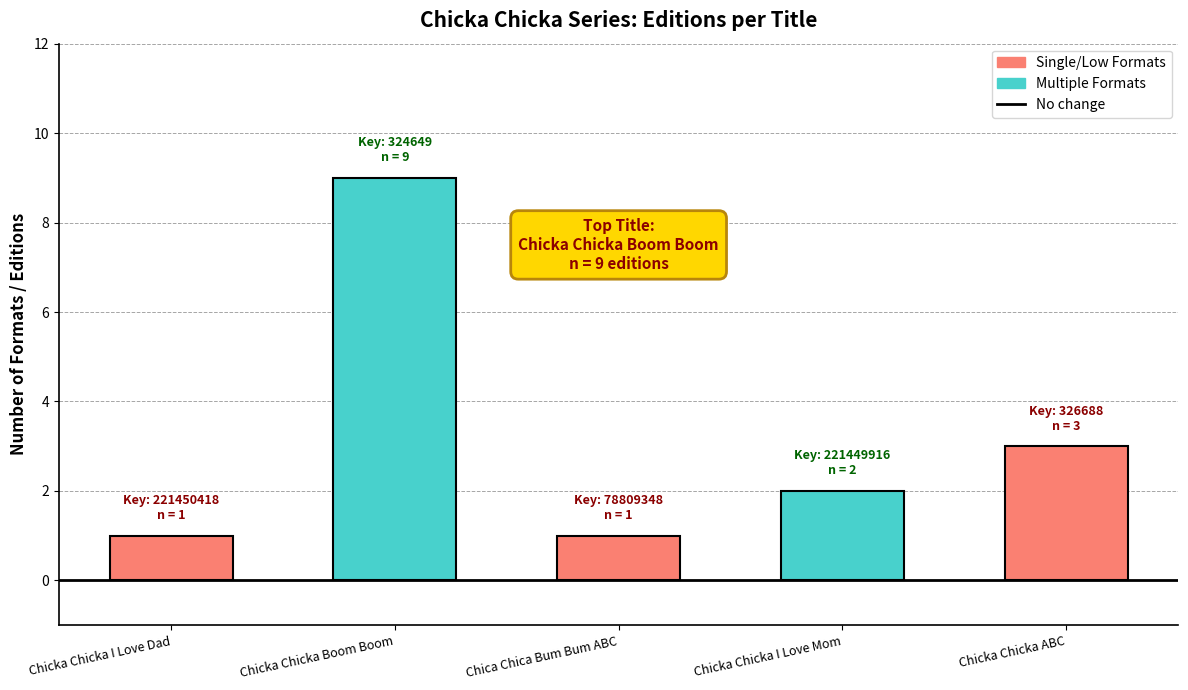

The chart shows a value of 2 at Chicka Chicka I Love Mom. True or false?

True